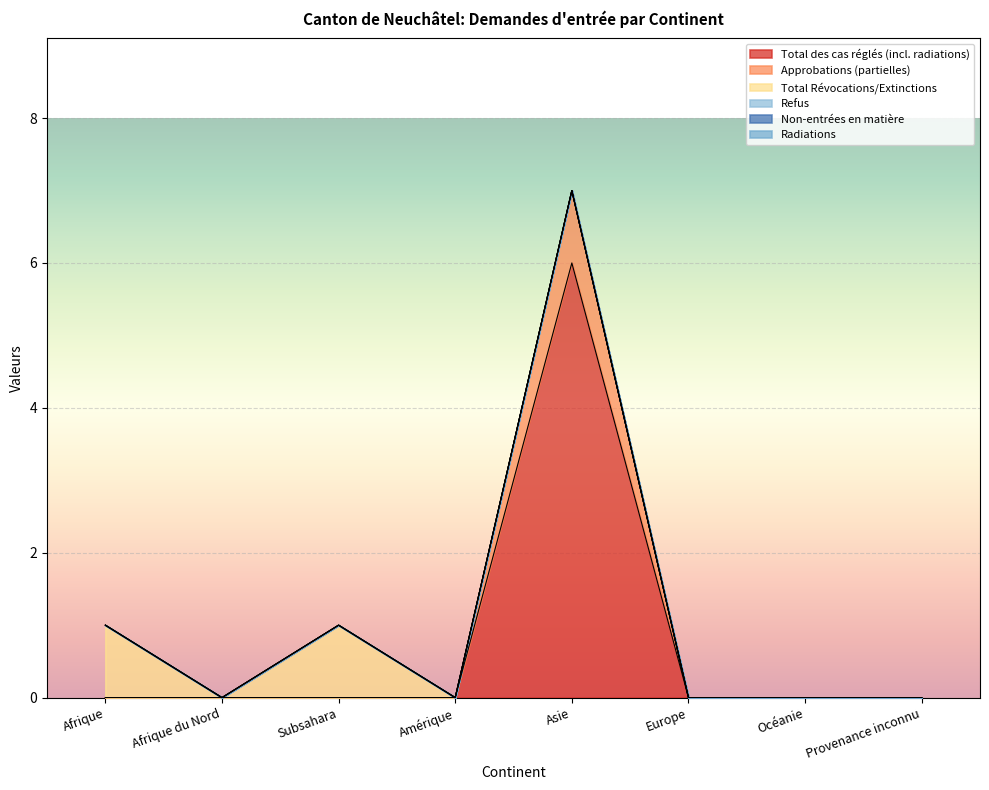

What is the total value across all series at Asie?

7